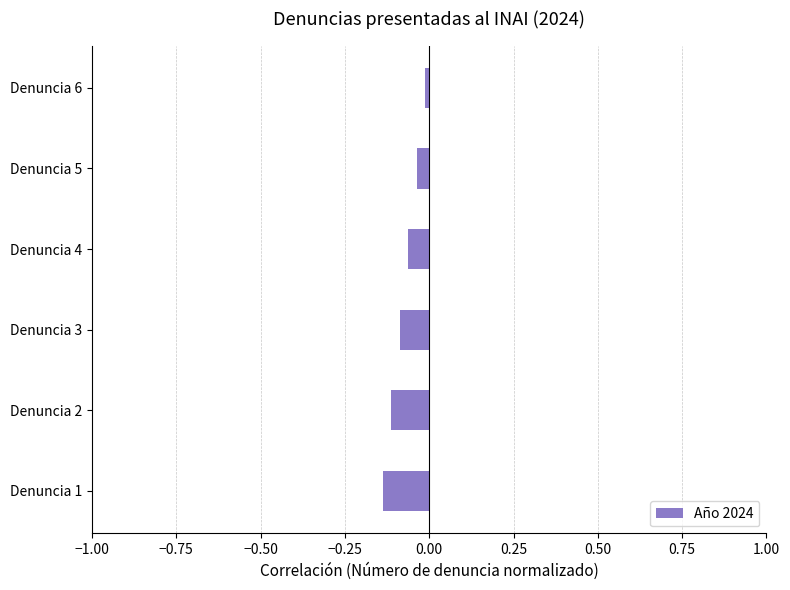

Between Denuncia 2 and Denuncia 4, which is larger?

Denuncia 4